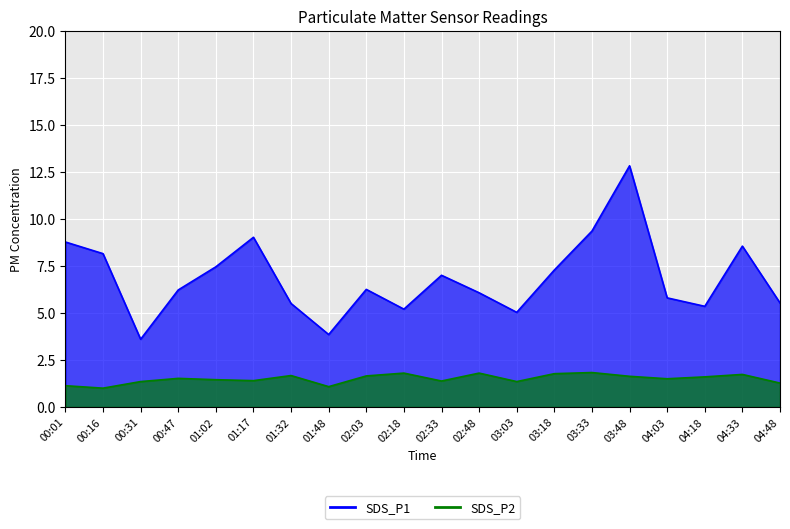

What is the spread (max minus min) of values at 02:48?

4.3